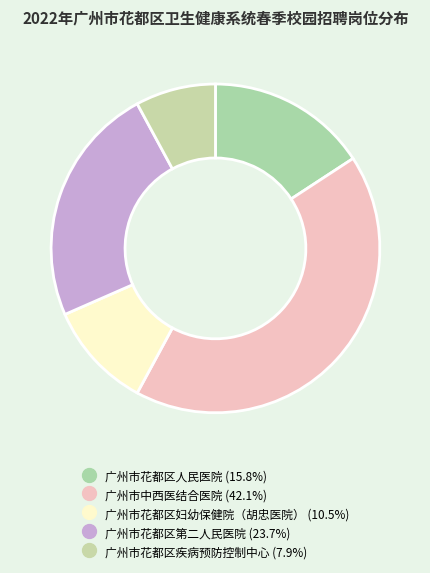

What percentage is the 广州市花都区妇幼保健院（胡忠医院） slice, to the nearest percent?

11%